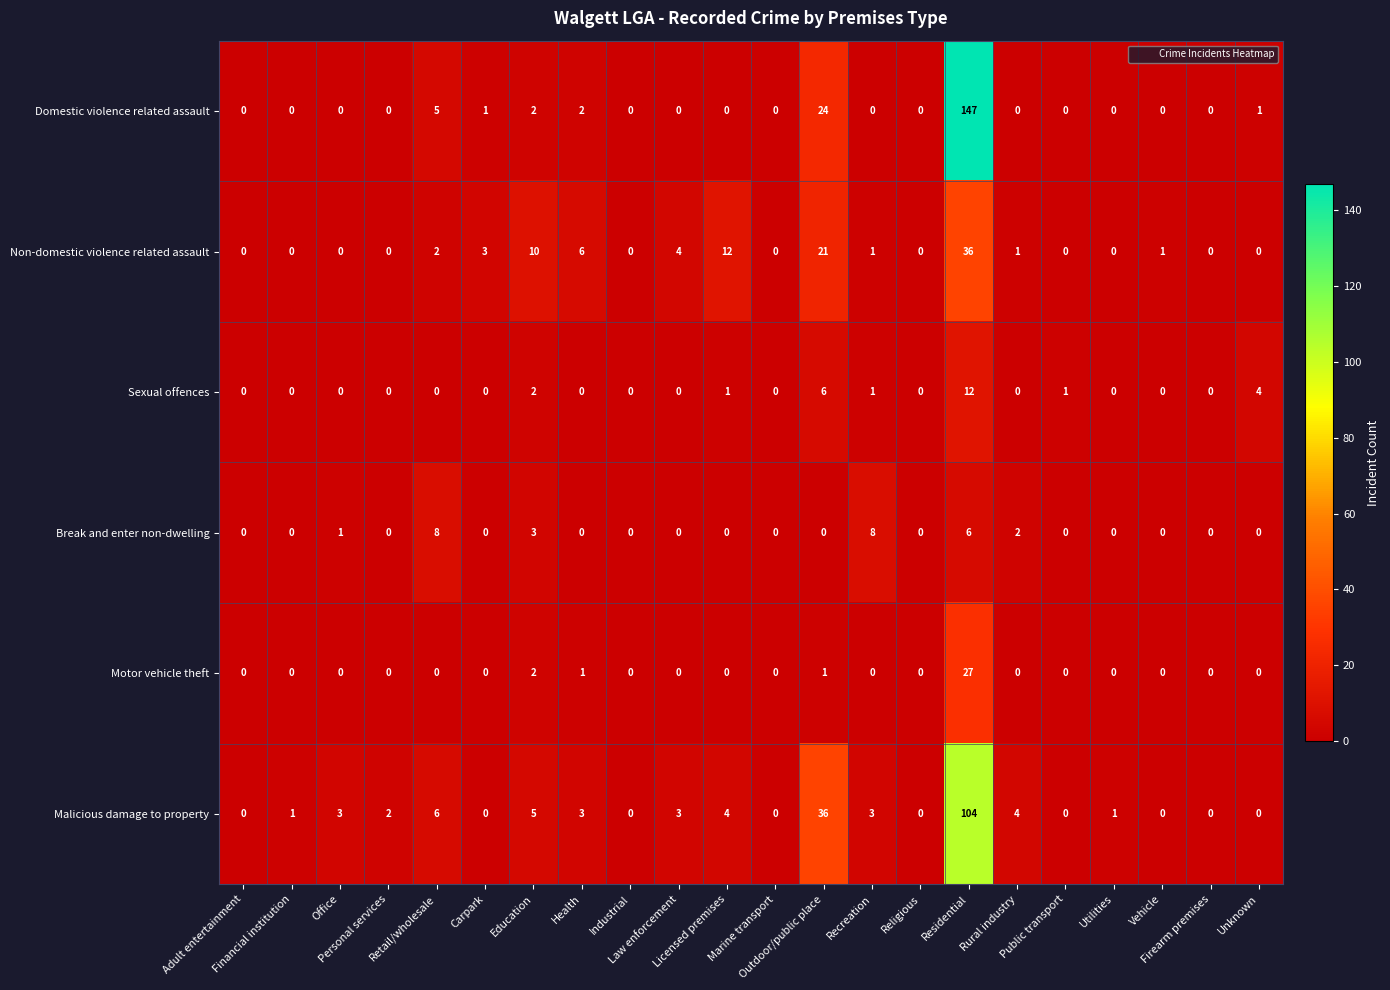

What is the difference between the maximum and minimum values in the Sexual offences series?

12